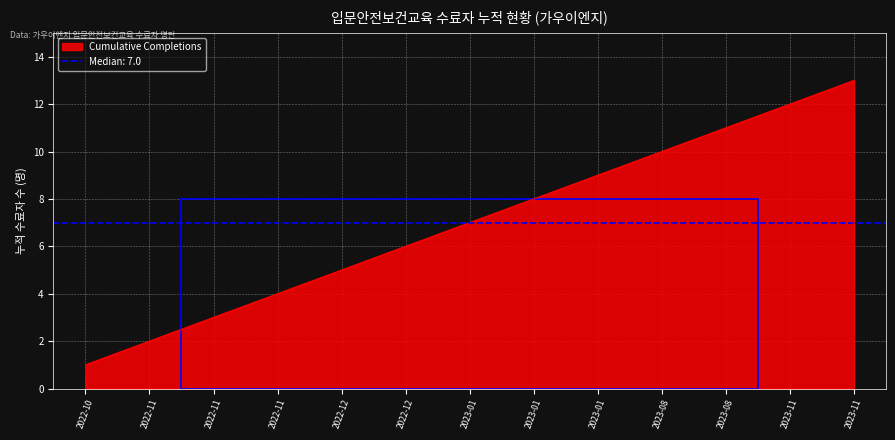

What is the label of the 13th point from the left?

2023-11